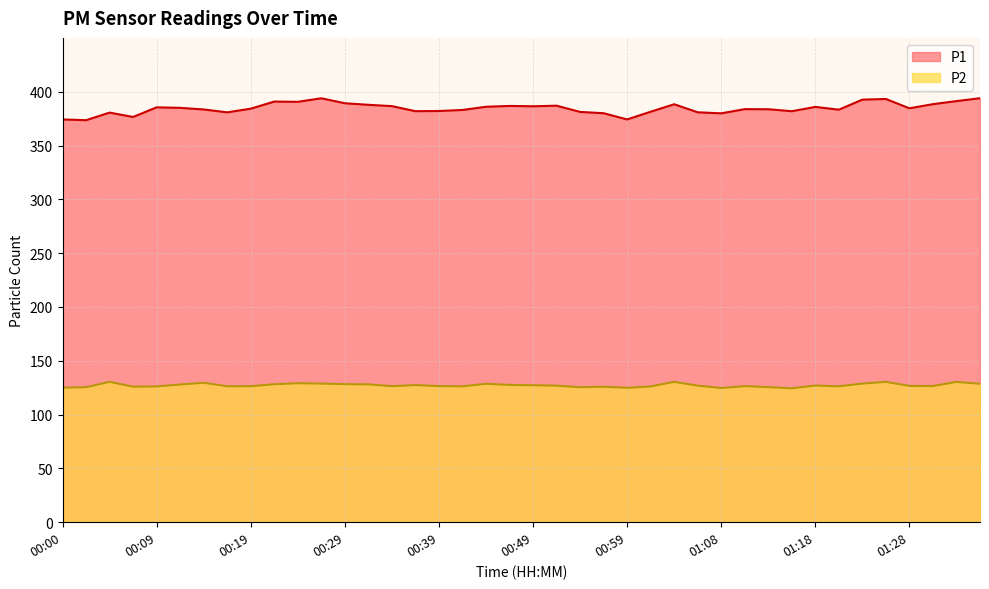

At which category is the sum across all series the highest?

01:26